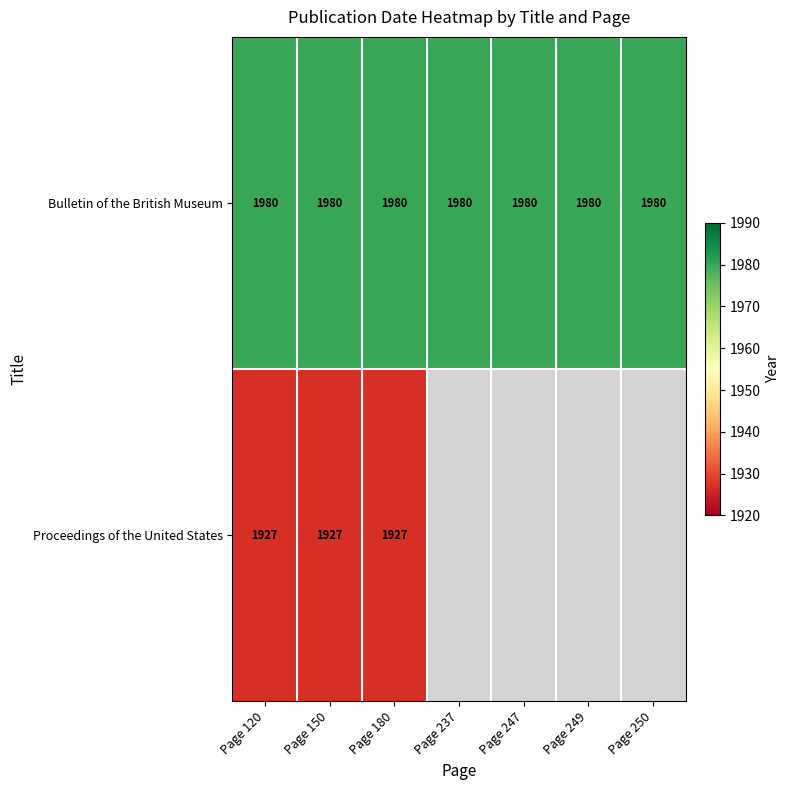

What is the spread (max minus min) of values at Page 150?

53